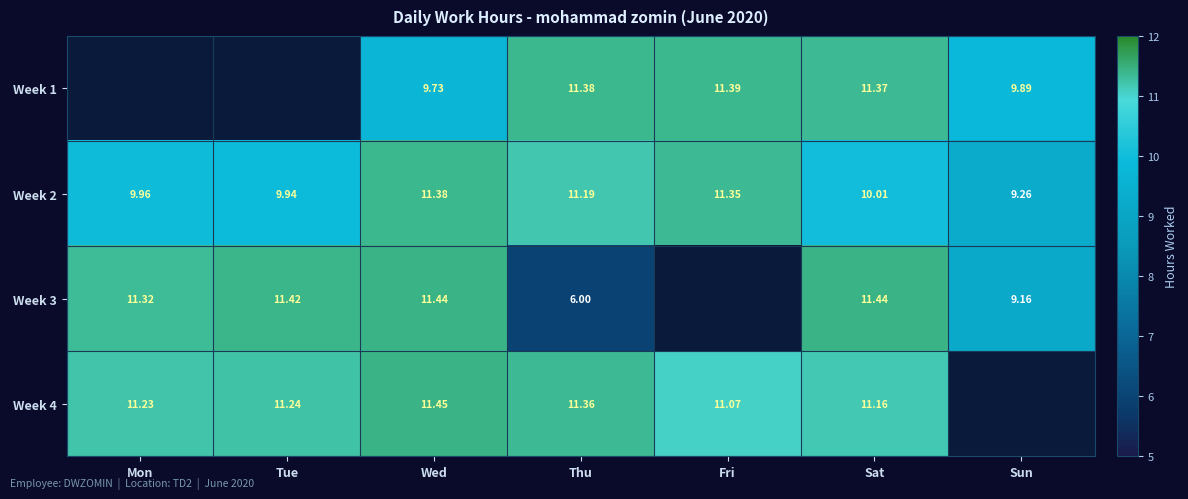

Which category has the highest value in the Week 2 series?

Wed